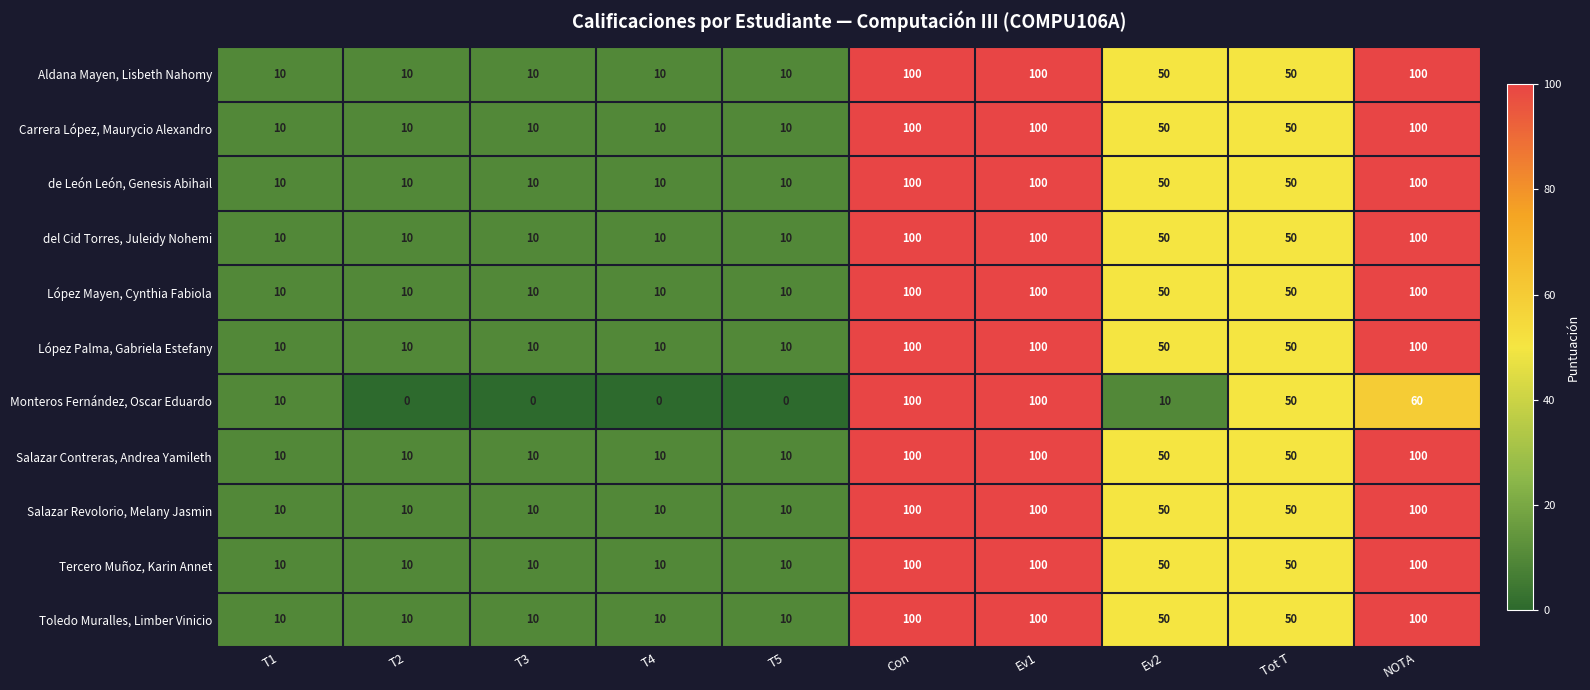

True or false: López Mayen, Cynthia Fabiola has a value of 10 at T1.

True